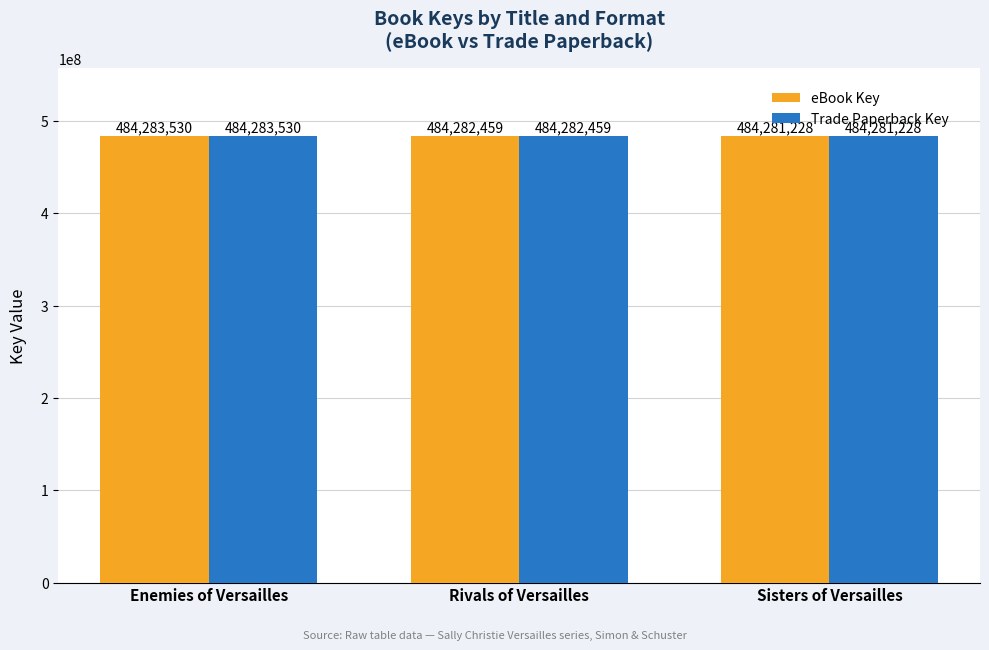

Reading right to left, list all the values displayed in this chart.

eBook Key: Sisters of Versailles=484281228	Rivals of Versailles=484282459	Enemies of Versailles=484283530
Trade Paperback Key: Sisters of Versailles=484281228	Rivals of Versailles=484282459	Enemies of Versailles=484283530